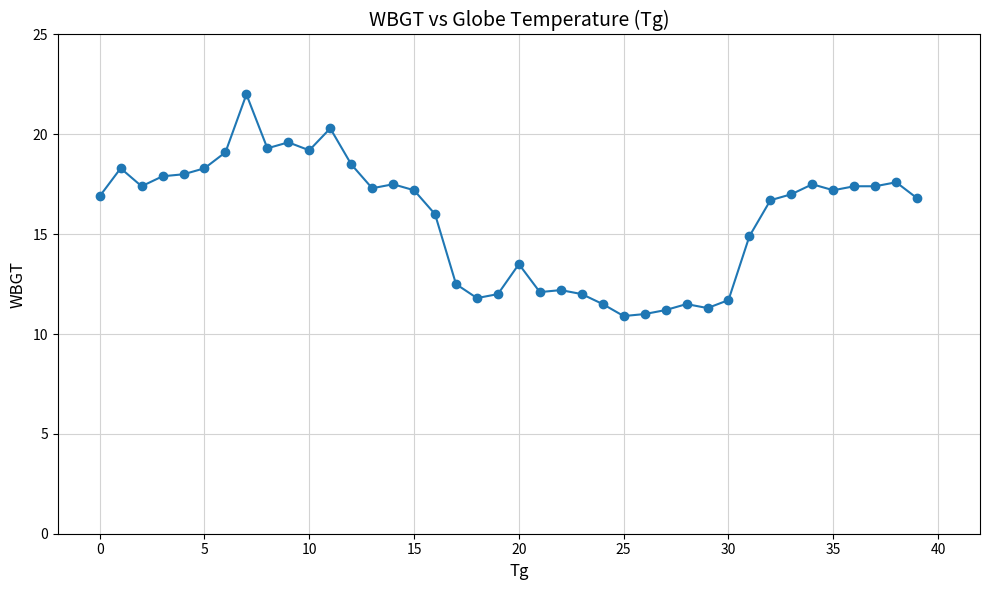

What is the sum of all values?

630.5